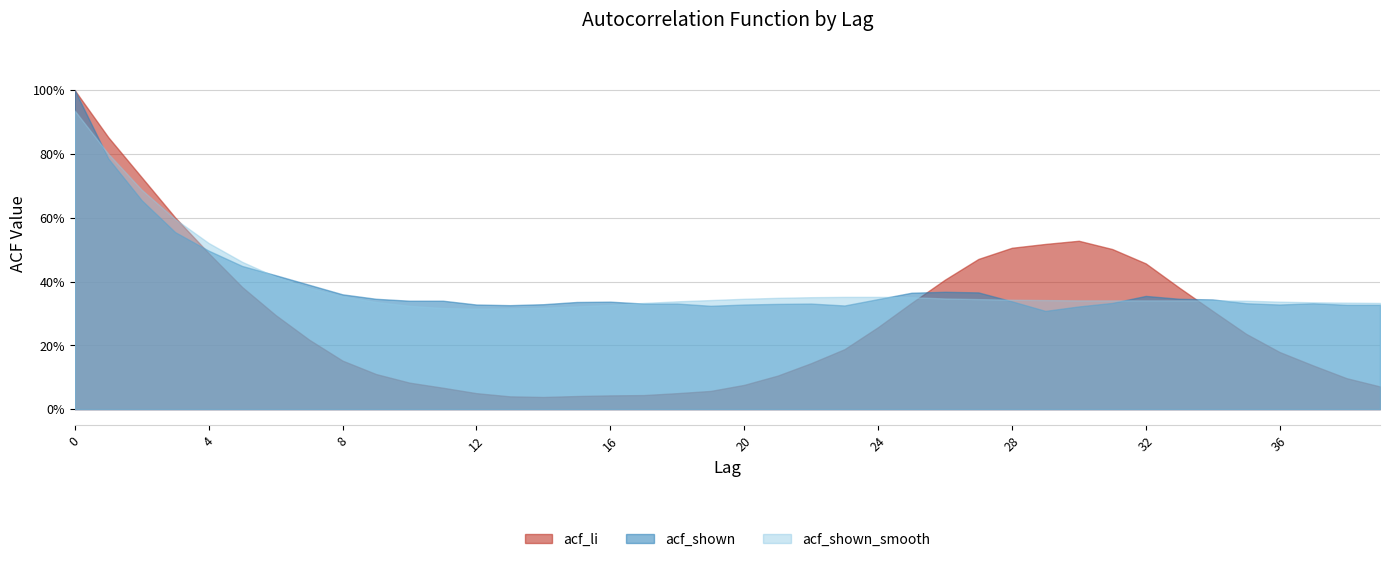

How many intersections are there between acf_shown_smooth and acf_shown?

7